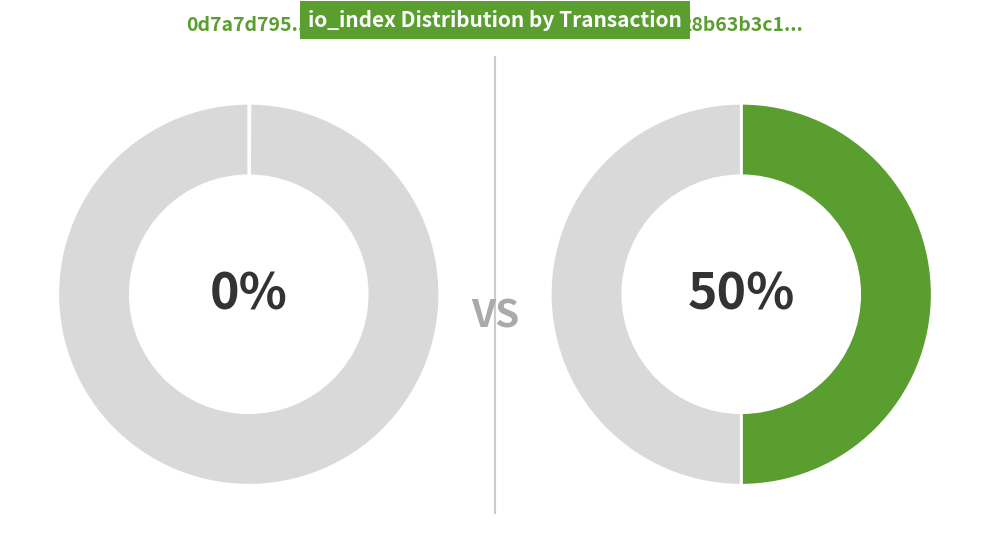

True or false: io_index=1 accounts for 50% of the total.

True